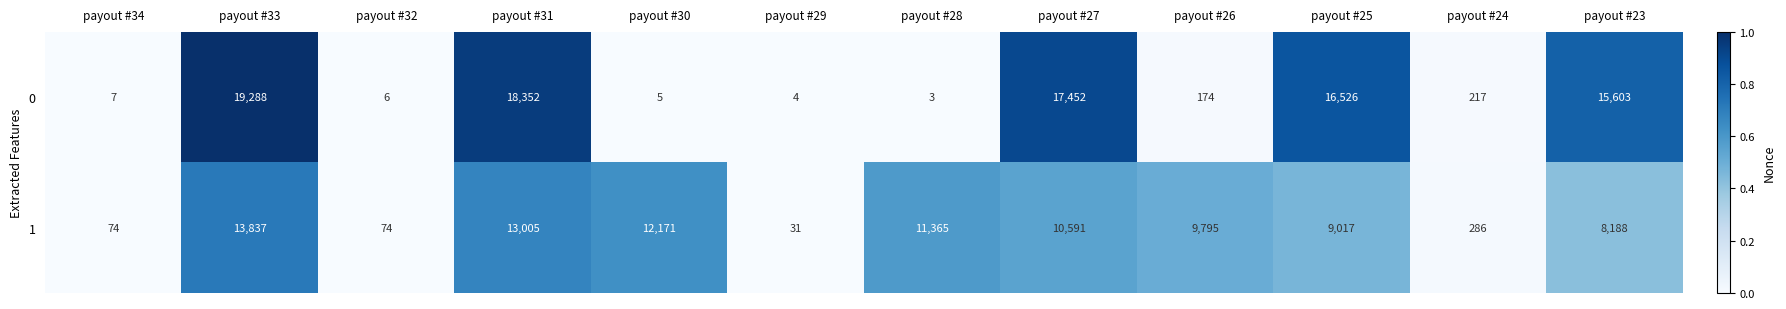

Between payout #34 and payout #26, which series saw the biggest shift?

1